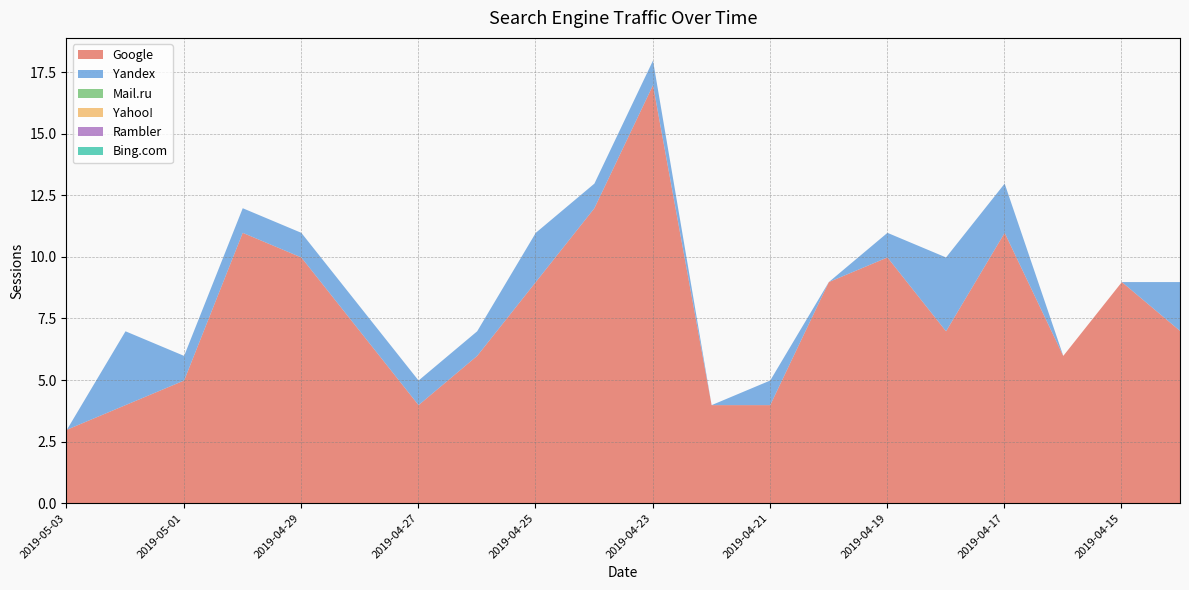

List the labels in order of Yandex value, smallest first.

2019-05-03, 2019-04-22, 2019-04-20, 2019-04-16, 2019-04-15, 2019-05-01, 2019-04-30, 2019-04-29, 2019-04-28, 2019-04-27, 2019-04-26, 2019-04-24, 2019-04-23, 2019-04-21, 2019-04-19, 2019-04-25, 2019-04-17, 2019-04-14, 2019-05-02, 2019-04-18